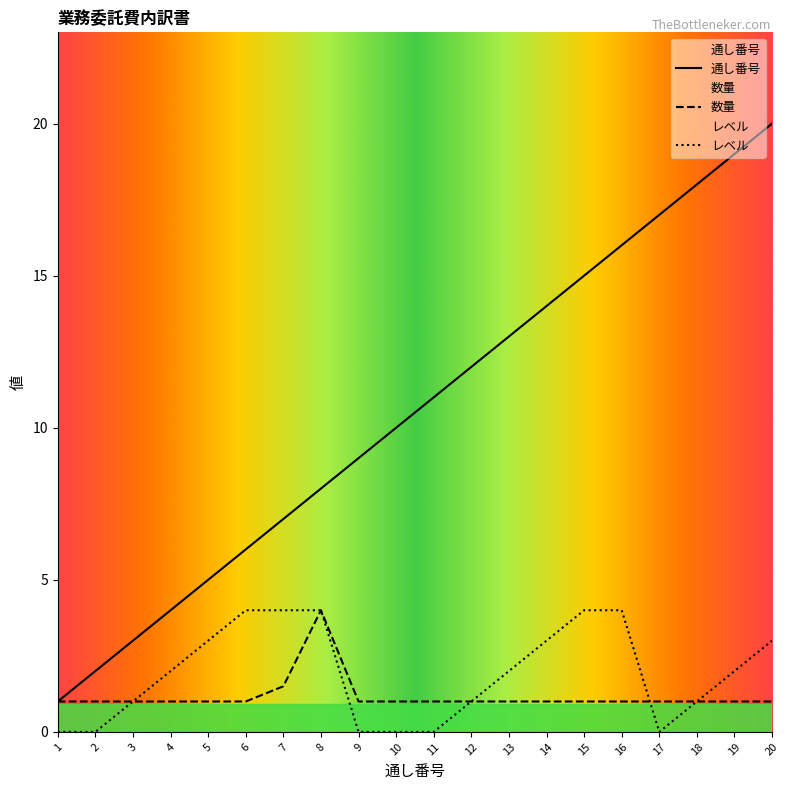

Where is 通し番号 nearest to the value 10?

10